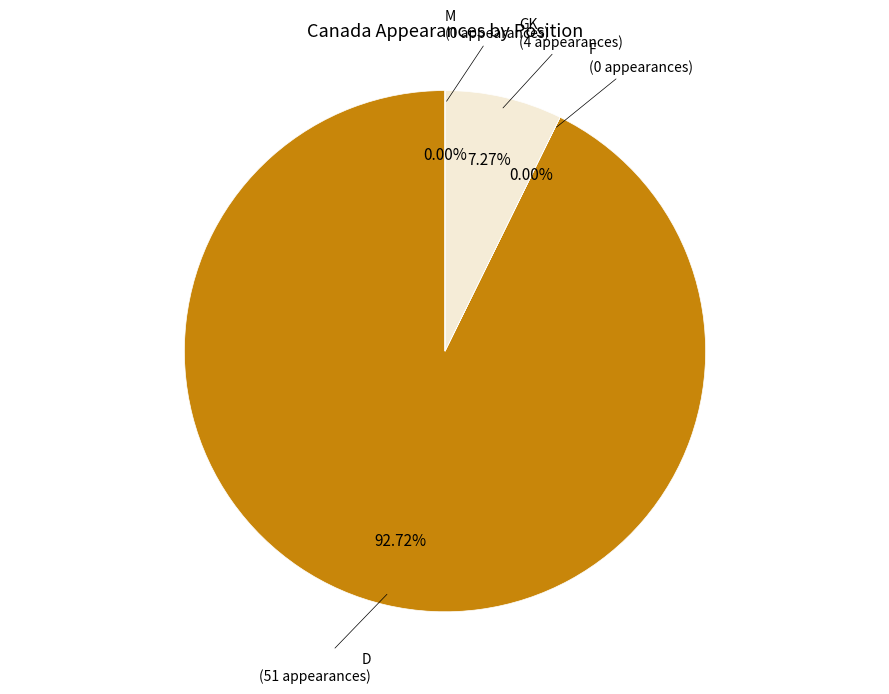

Does any single category account for the majority?

Yes